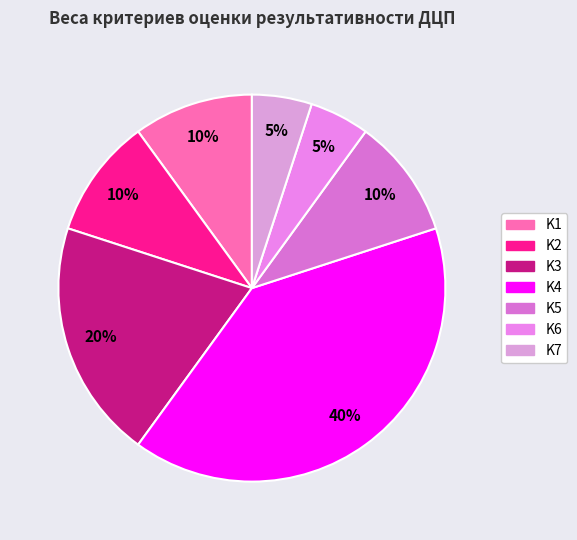

Rank the categories by value from lowest to highest.

K6, K7, K1, K2, K5, K3, K4